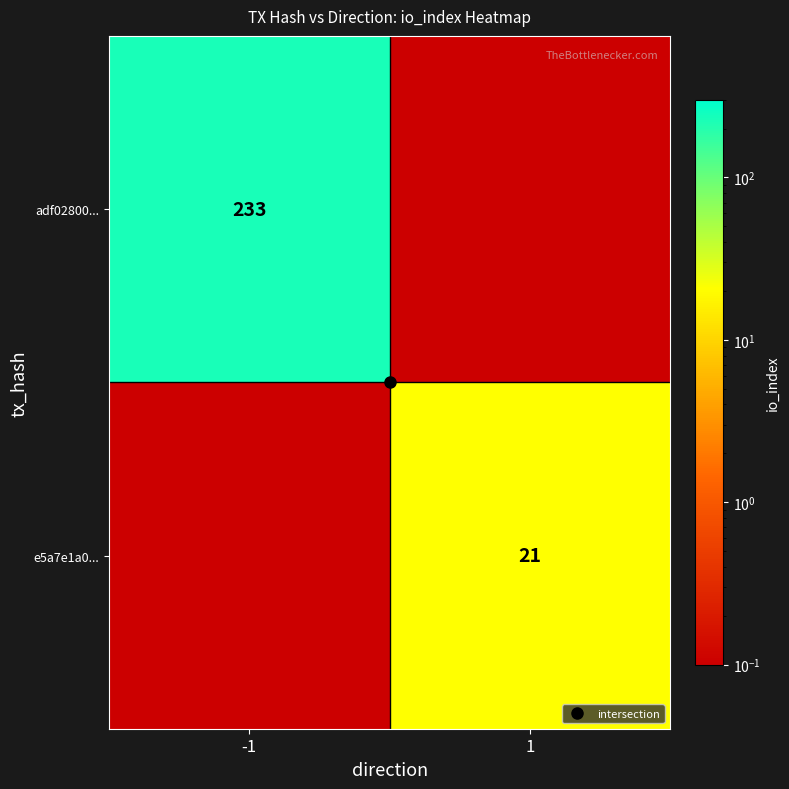

What is the maximum value for adf02800...?

233.0